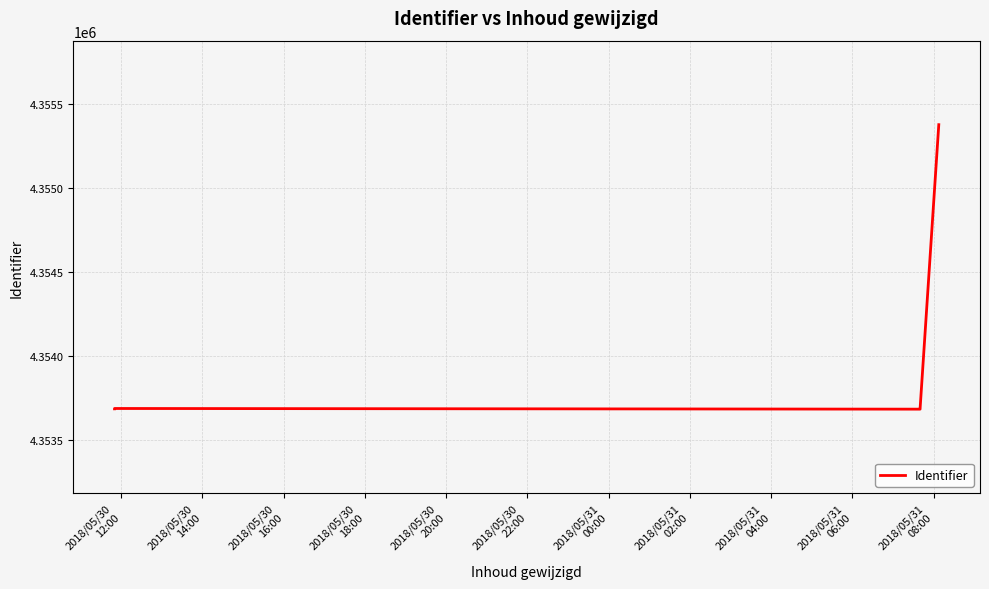

True or false: the data has more than 1 interior local peaks.

False